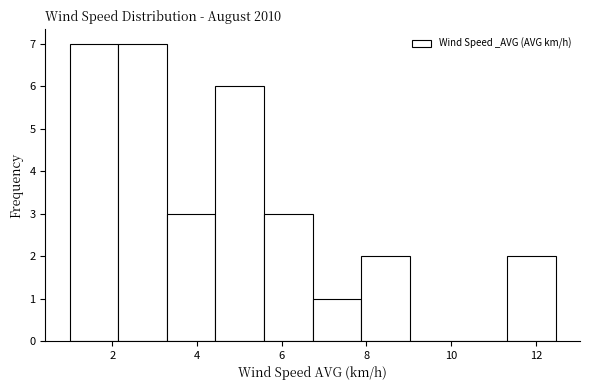

Reading left to right, list every bar in this chart as the range it spans on the x-axis followed by its height. Neither the bar edges nor the heights are printed on the chart, so give them approximately, as read against the axes.

1.0 to 2.2: 7
2.2 to 3.2: 7
3.2 to 4.4: 3
4.4 to 5.6: 6
5.6 to 6.8: 3
6.8 to 7.8: 1
7.8 to 9.0: 2
9.0 to 10.2: 0
10.2 to 11.4: 0
11.4 to 12.4: 2